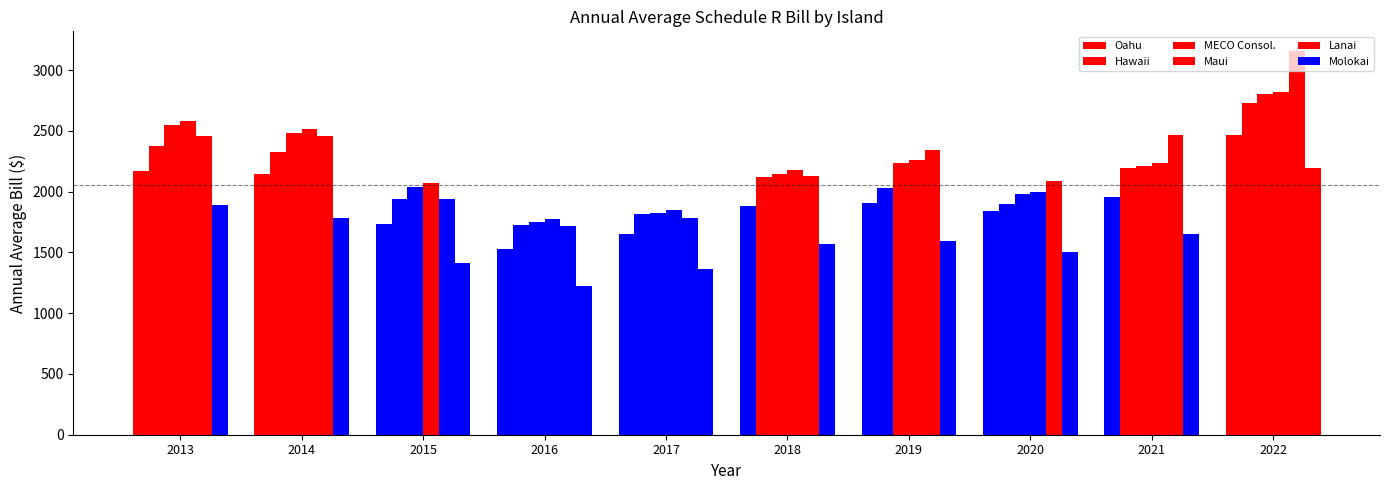

What is the difference between the highest and lowest values at 2019?

748.2